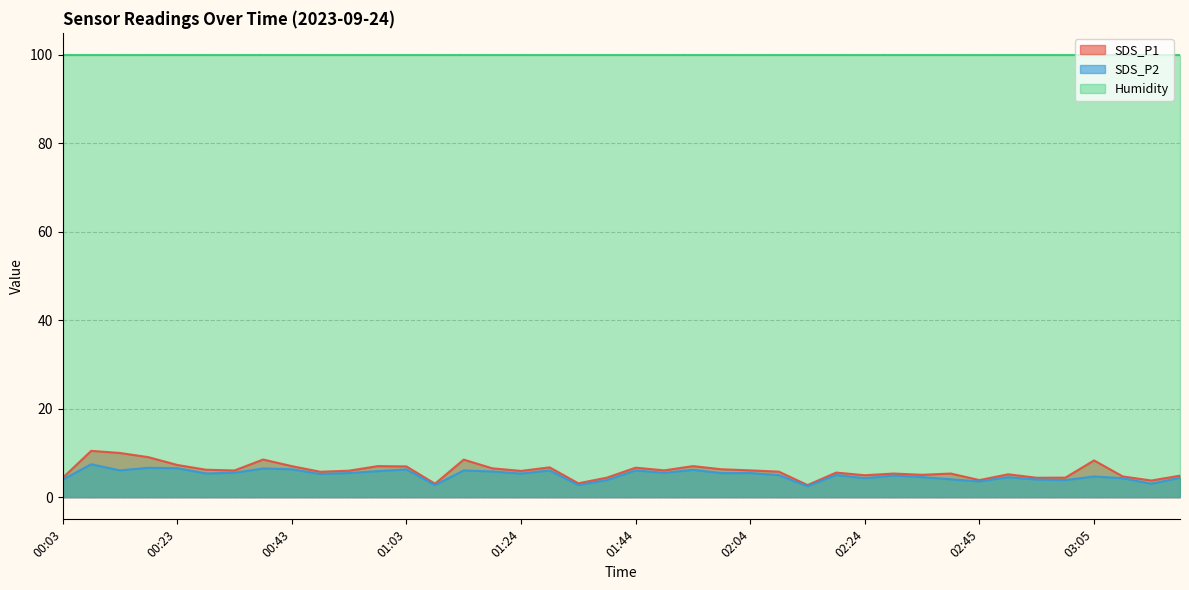

True or false: SDS_P2 has more than 1 points higher than both neighbors.

True